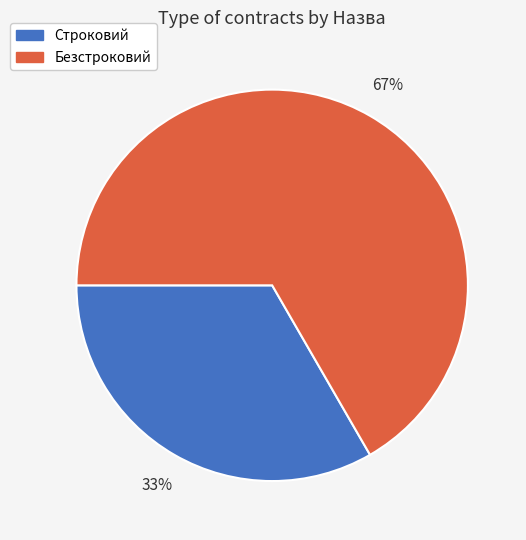

Which category has the biggest portion of the pie?

Безстроковий